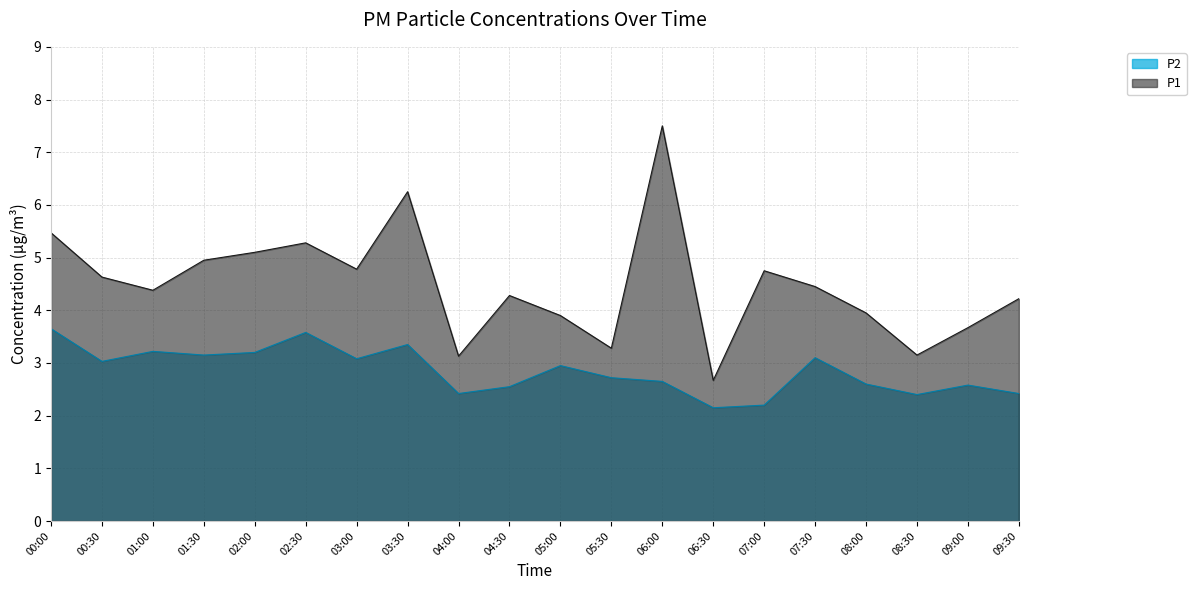

What is the difference between the maximum and minimum values in the P1 series?

4.8